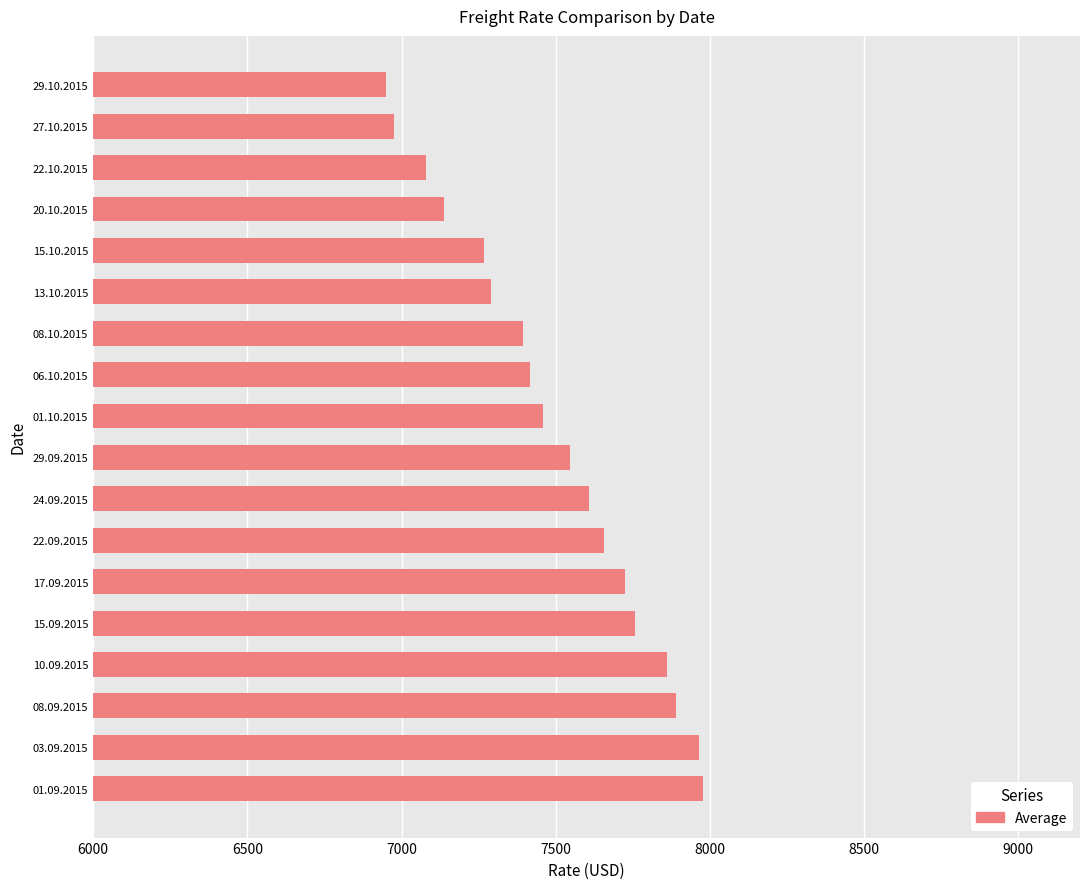

What is the smallest value displayed?

6948